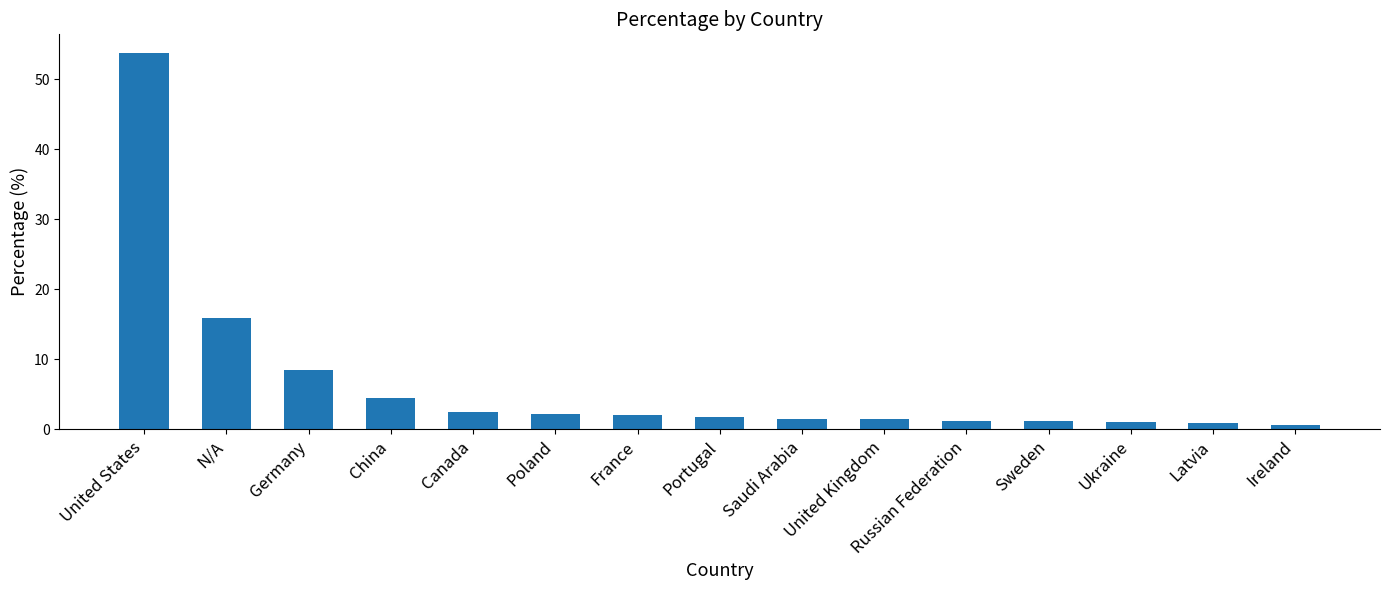

Which label corresponds to the largest value in the chart?

United States